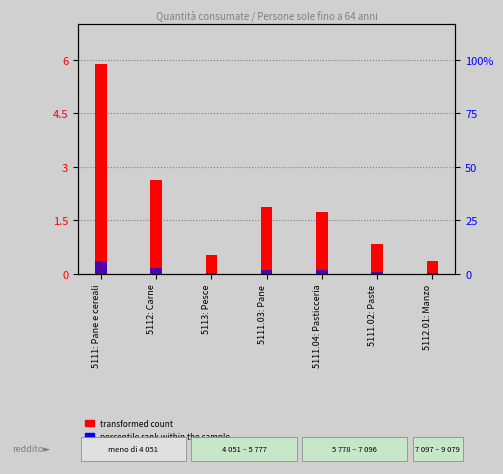

How many bars are there in each group?

2